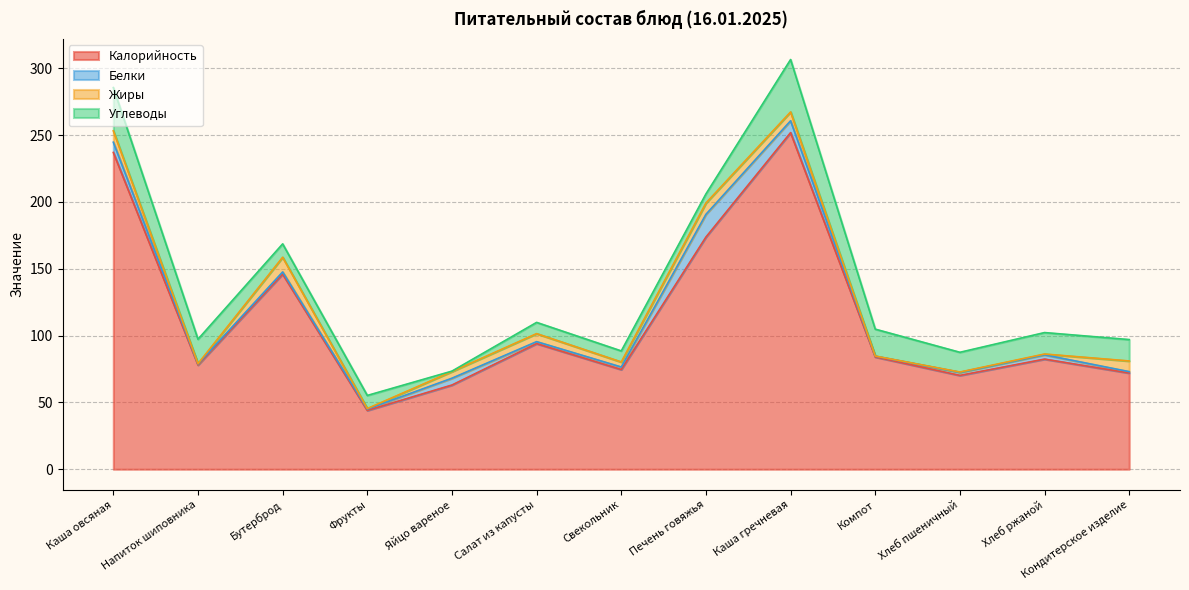

How many data points in Калорийность are less than 82?

6